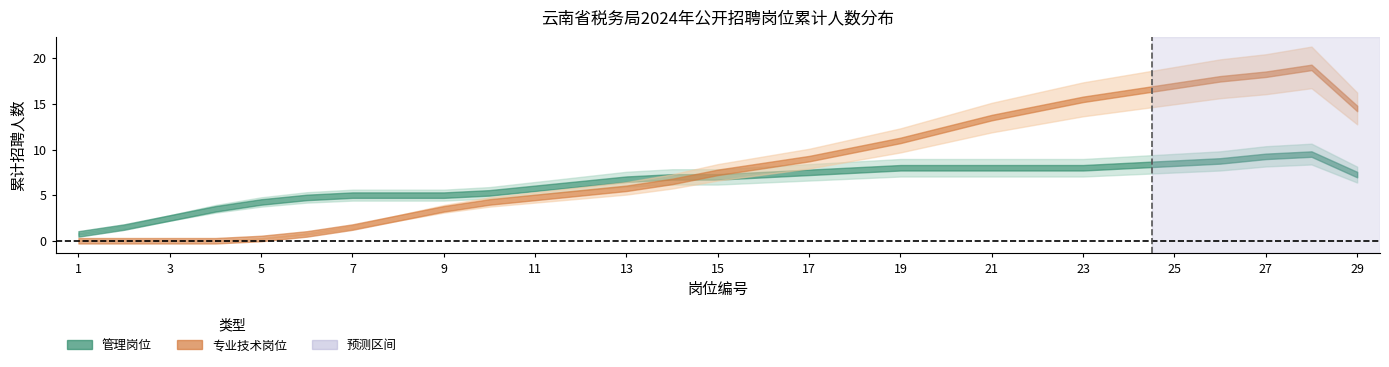

True or false: 专业技术岗位 and 管理岗位 intersect in this chart.

False